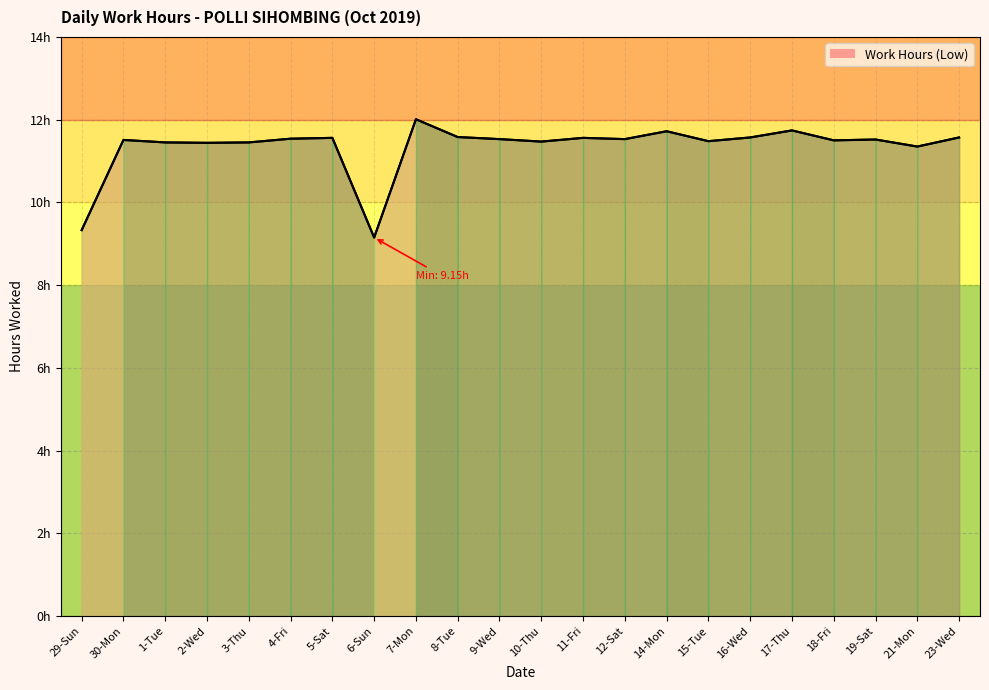

At which label is the value closest to 10?

29-Sun